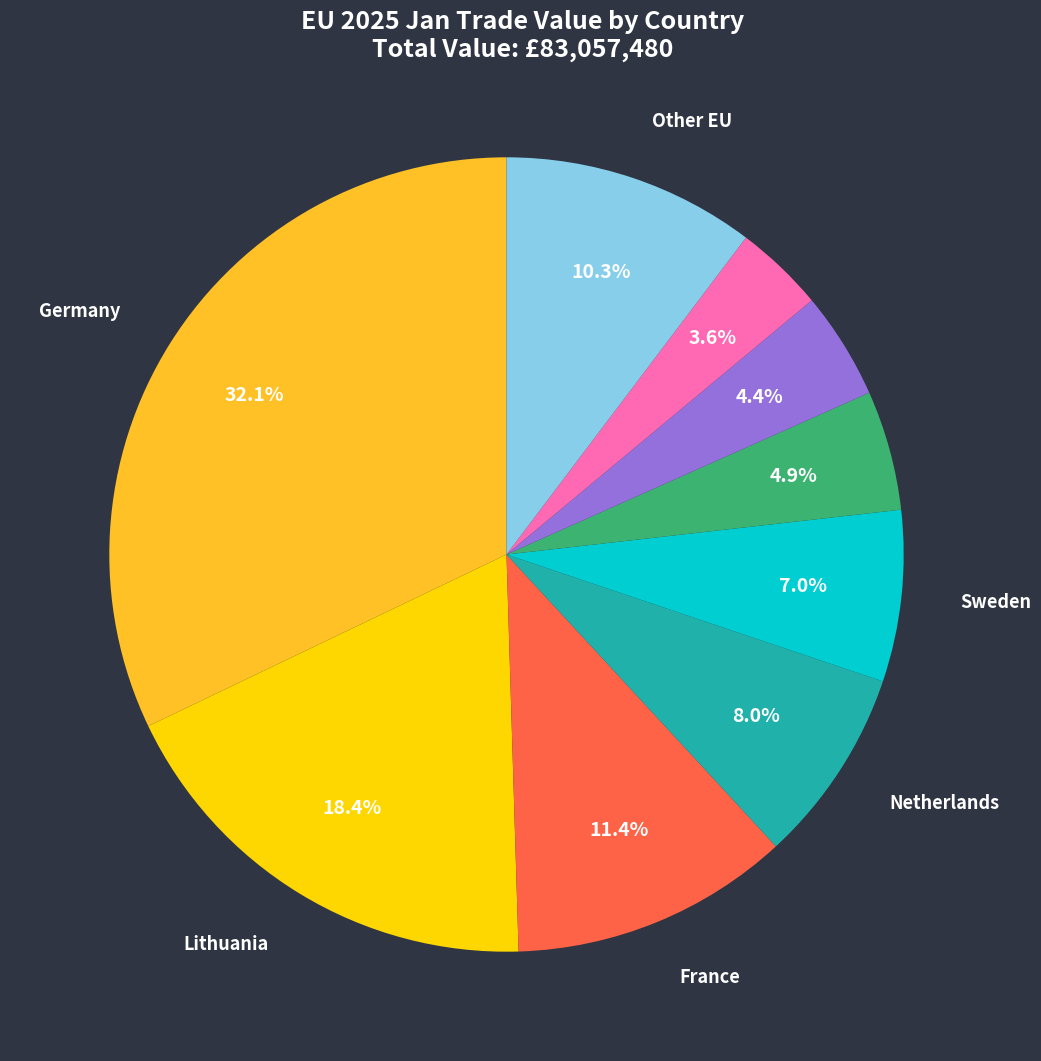

Count the number of slices in the pie.

9